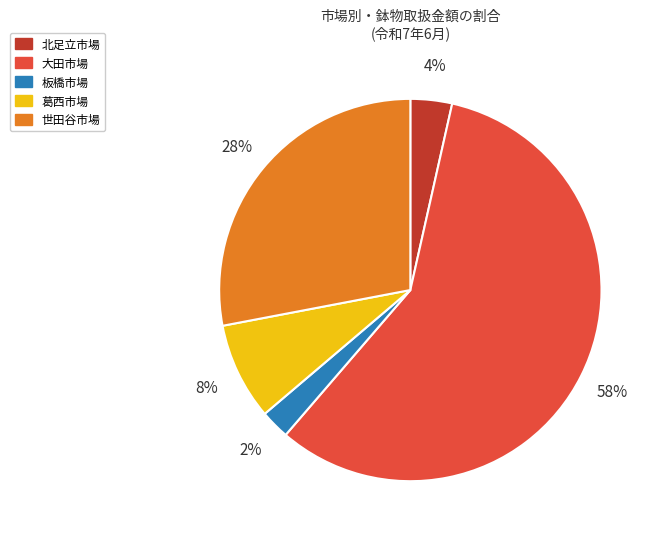

Is the sum of 世田谷市場 and 北足立市場 greater than half?

No